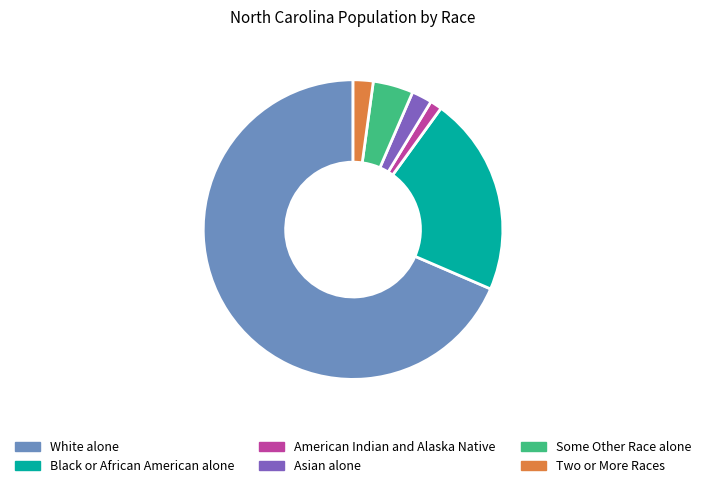

The American Indian and Alaska Native slice represents 1% of the pie. True or false?

True